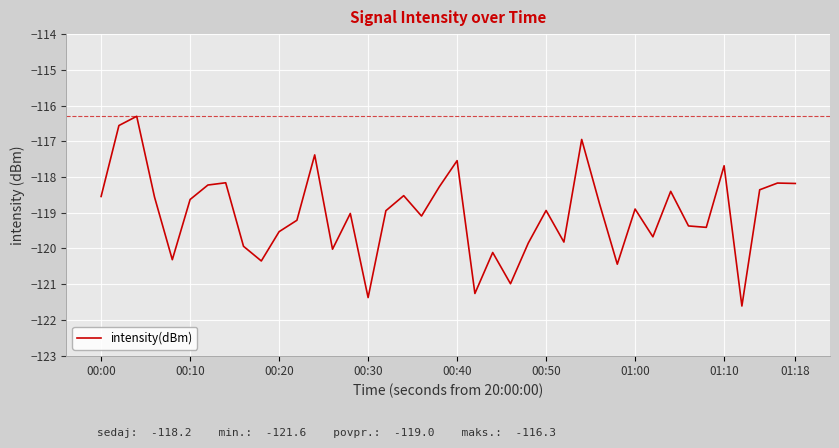

What is the minimum value shown in the chart?

-121.6